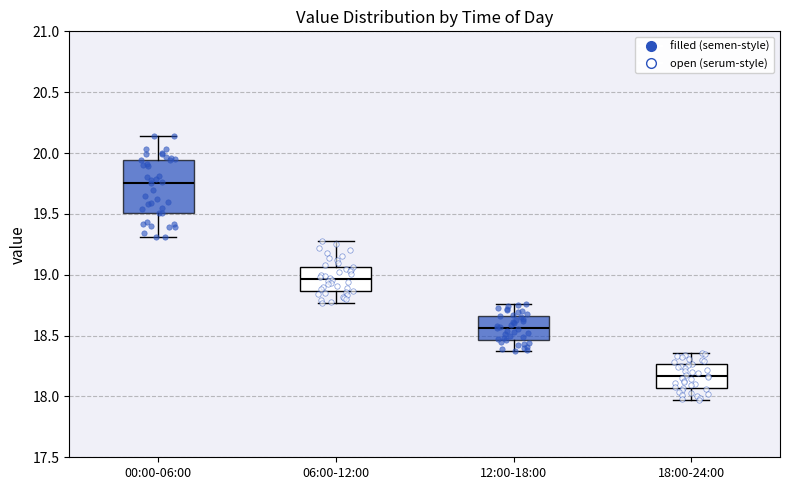

Where does the upper whisker of the box for 12:00-18:00 end on the y-axis? The values are not printed on the chart, so give them approximately, as read against the axis.

18.75